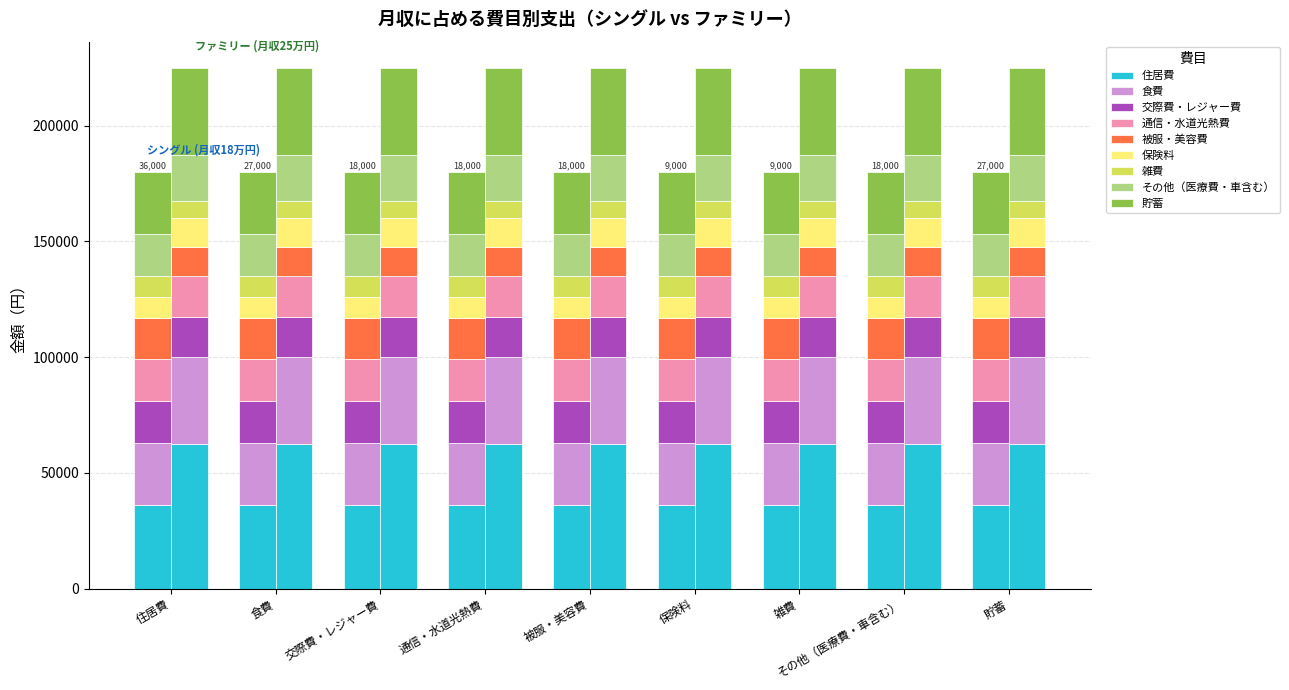

At which label does シングル reach its minimum?

保険料